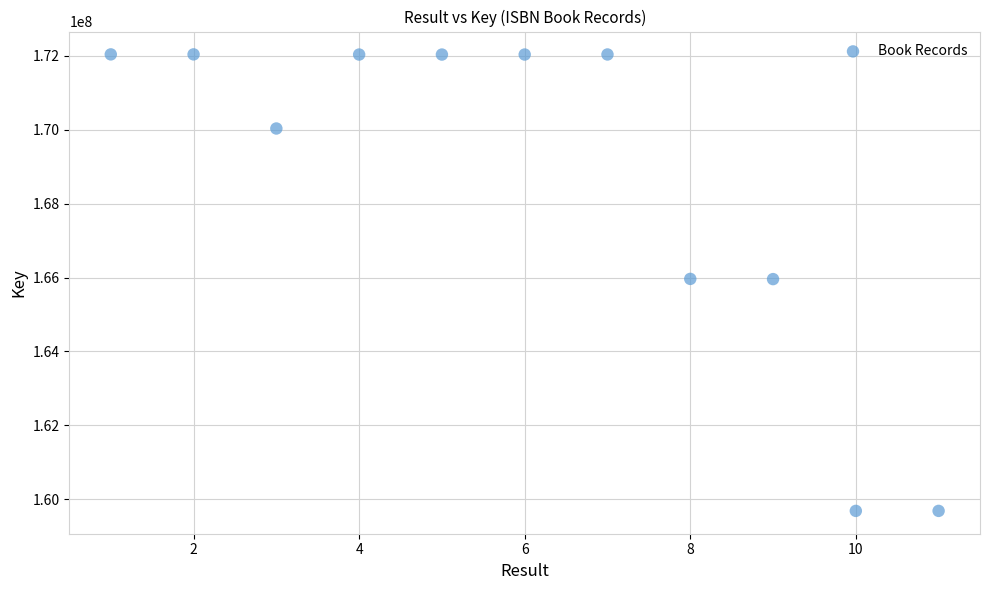

What is the average Y value?

168502274